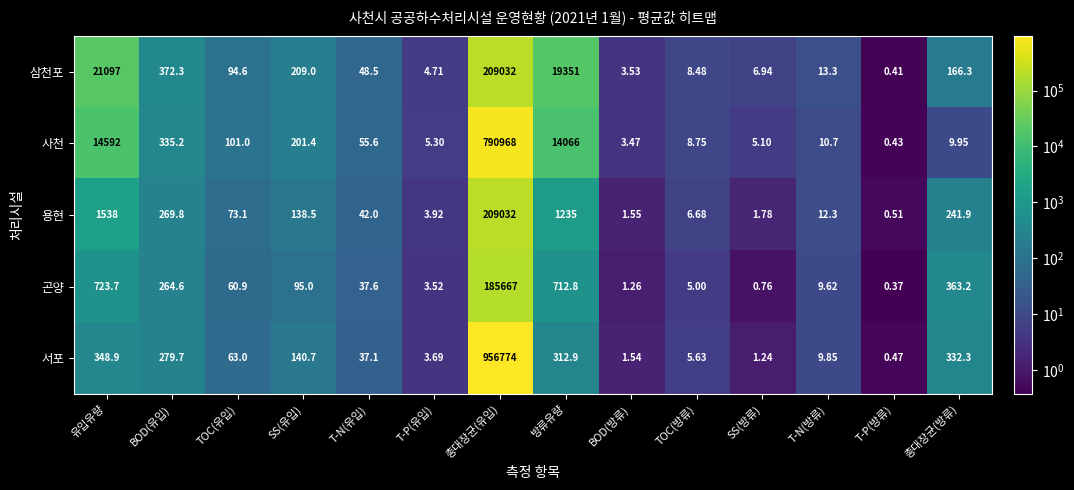

List the labels in order of 삼천포 value, largest first.

총대장균(유입), 유입유량, 방류유량, BOD(유입), SS(유입), 총대장균(방류), TOC(유입), T-N(유입), T-N(방류), TOC(방류), SS(방류), T-P(유입), BOD(방류), T-P(방류)